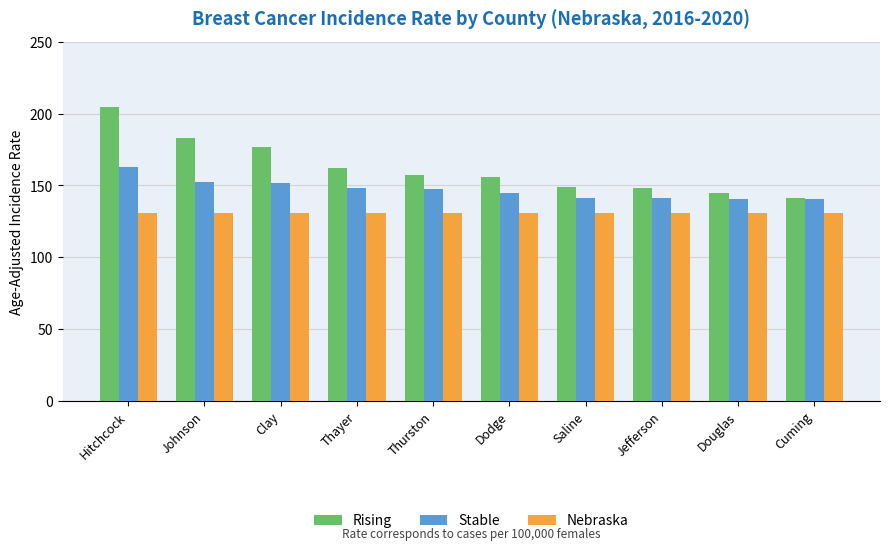

How many categories are shown in the chart?

10